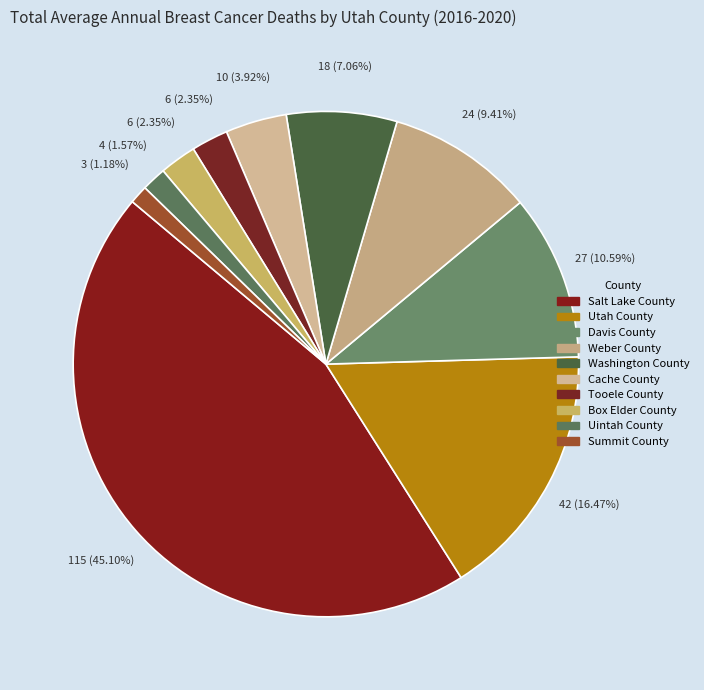

To the nearest percent, what is the combined percentage of Uintah County and Salt Lake County?

47%